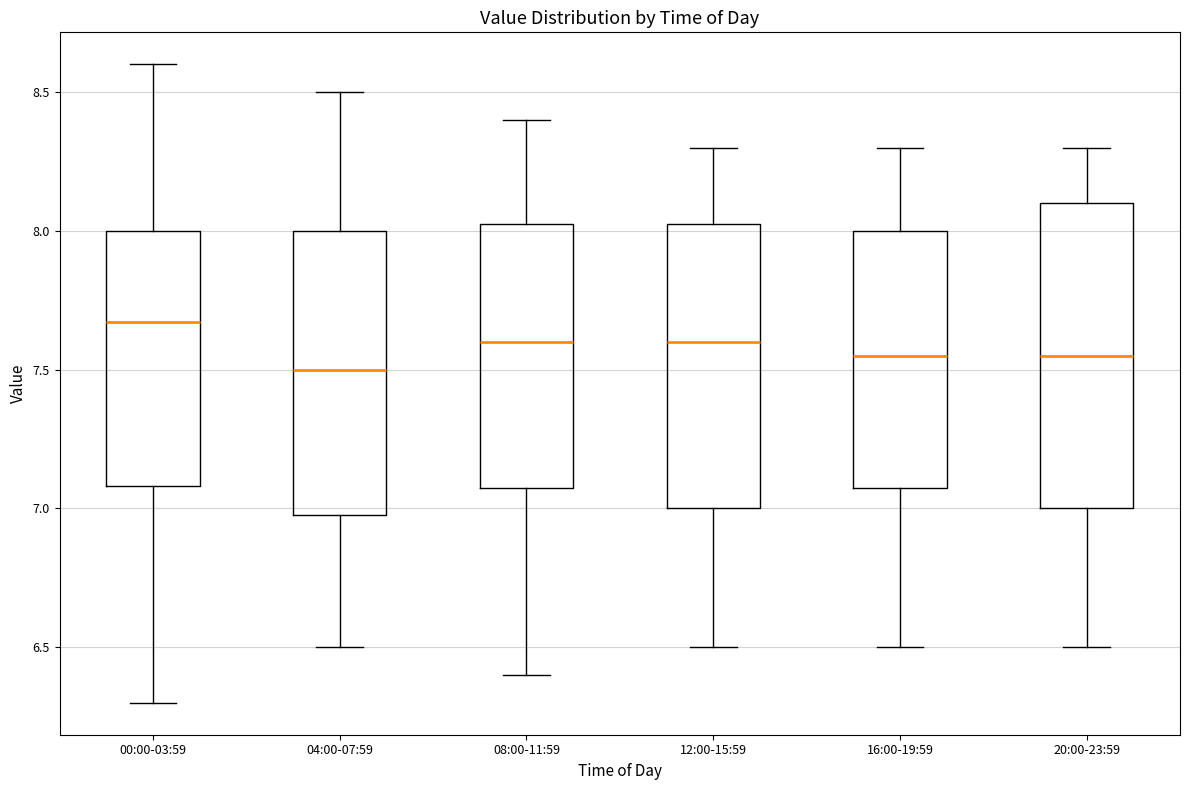

Reading left to right, transcribe this box plot: for each box, give where its median line is, the range the box spans, and where its two whiskers end, as read against the y-axis. The values are not printed on the chart, so give them approximately, as read against the axis.

00:00-03:59: median 7.65, box 7.10 to 8.00, whiskers 6.30 to 8.60
04:00-07:59: median 7.50, box 7.00 to 8.00, whiskers 6.50 to 8.50
08:00-11:59: median 7.60, box 7.10 to 8.05, whiskers 6.40 to 8.40
12:00-15:59: median 7.60, box 7.00 to 8.05, whiskers 6.50 to 8.30
16:00-19:59: median 7.55, box 7.10 to 8.00, whiskers 6.50 to 8.30
20:00-23:59: median 7.55, box 7.00 to 8.10, whiskers 6.50 to 8.30